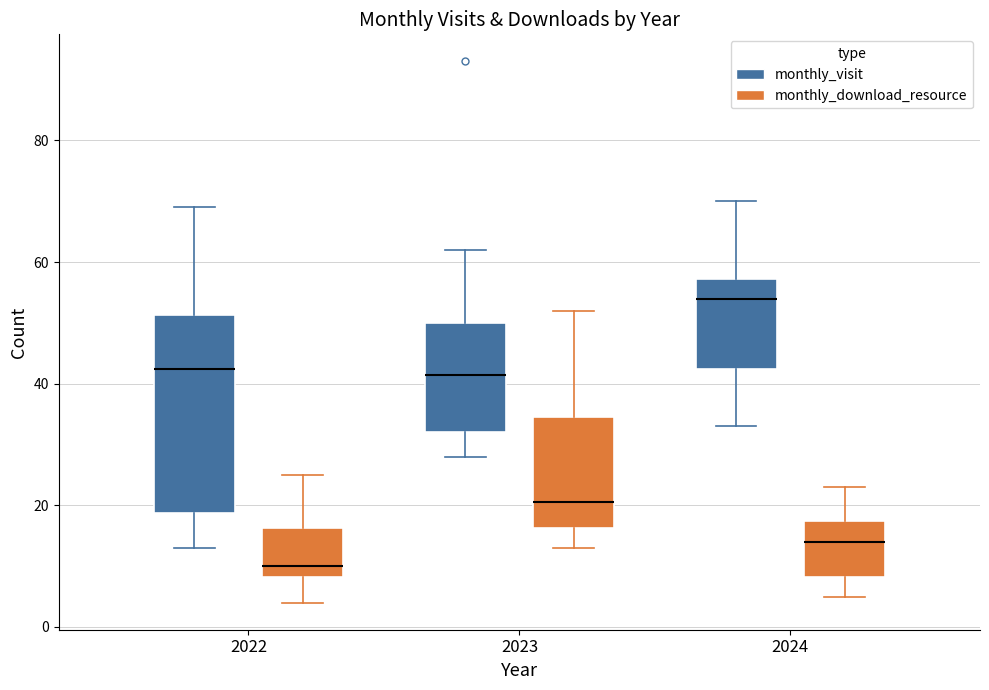

Where does the upper whisker of the box for 2022 (monthly_download_resource) end on the y-axis? The values are not printed on the chart, so give them approximately, as read against the axis.

26